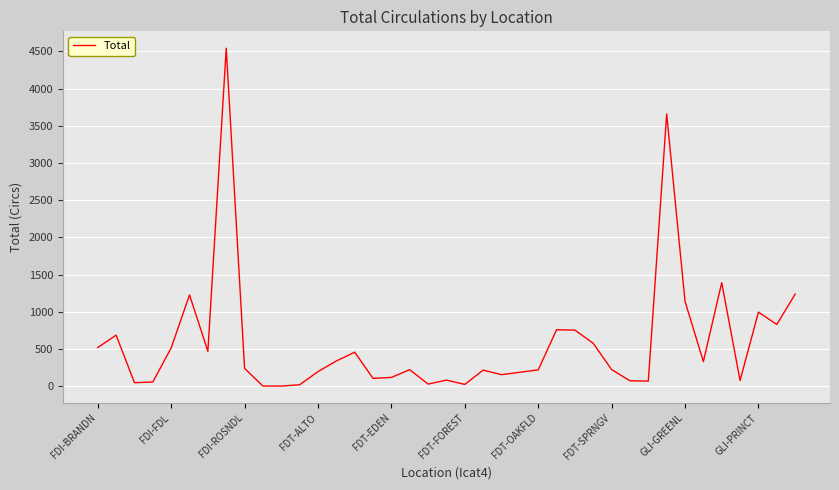

Does the chart have visible grid lines?

Yes